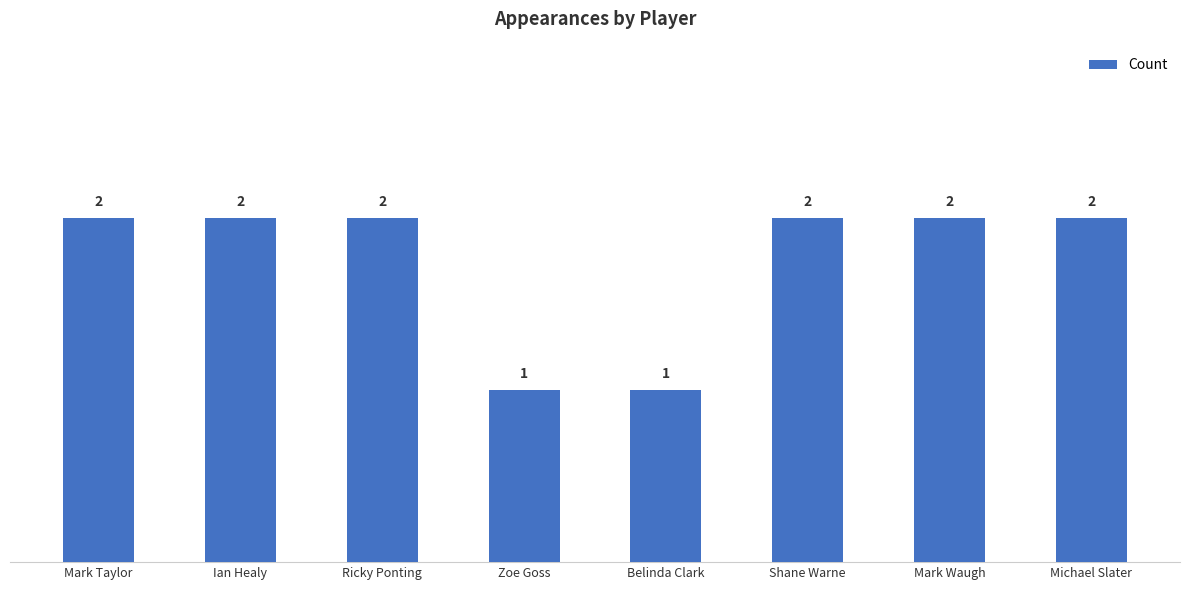

What is the label of the 5th bar from the left?

Belinda Clark